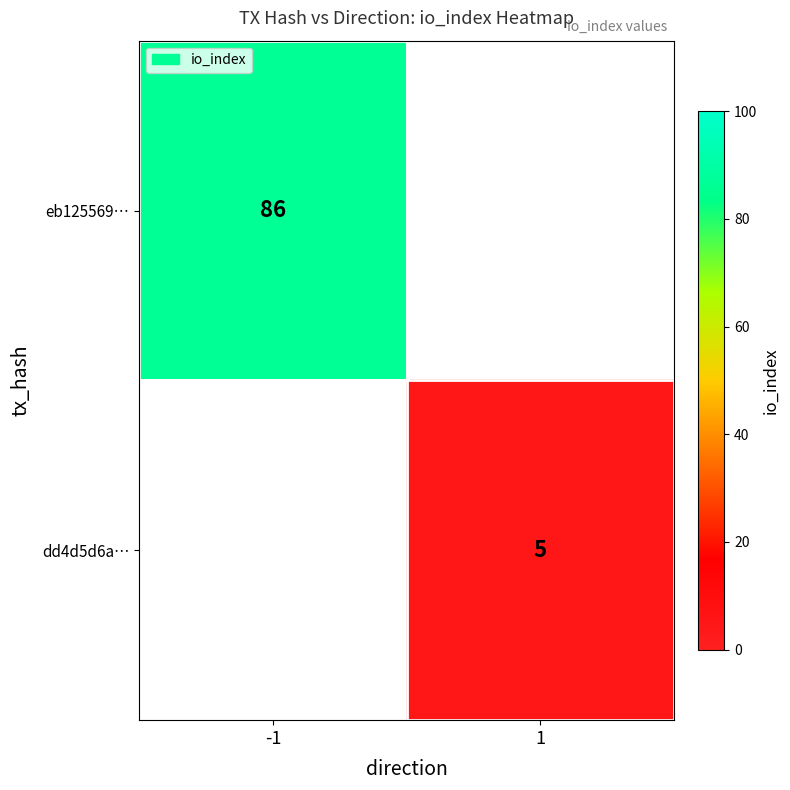

True or false: dd4d5d6a… has a value of 5 at 1.

True